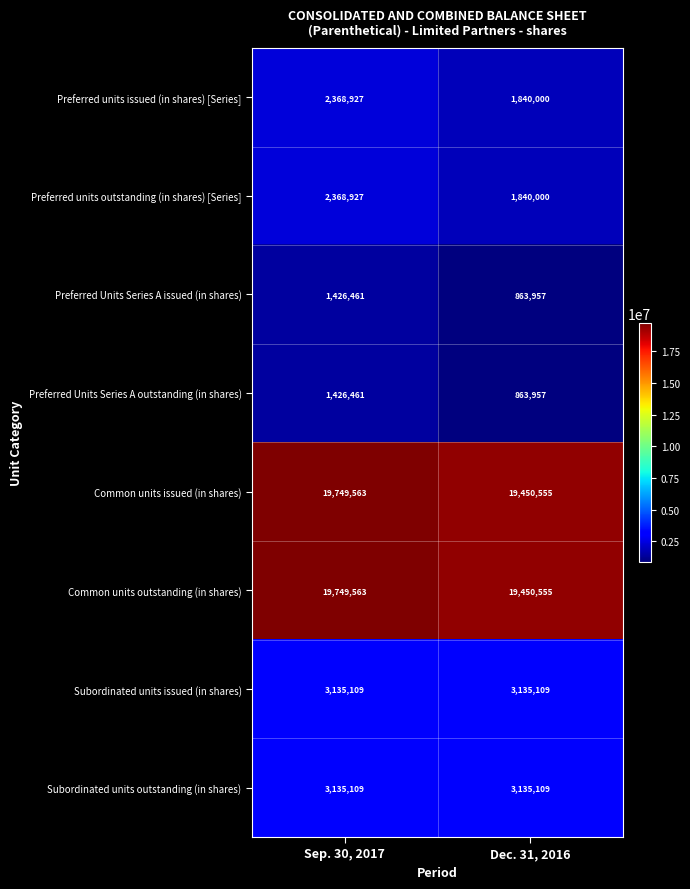

What is the total value across all series at Sep. 30, 2017?

53360120